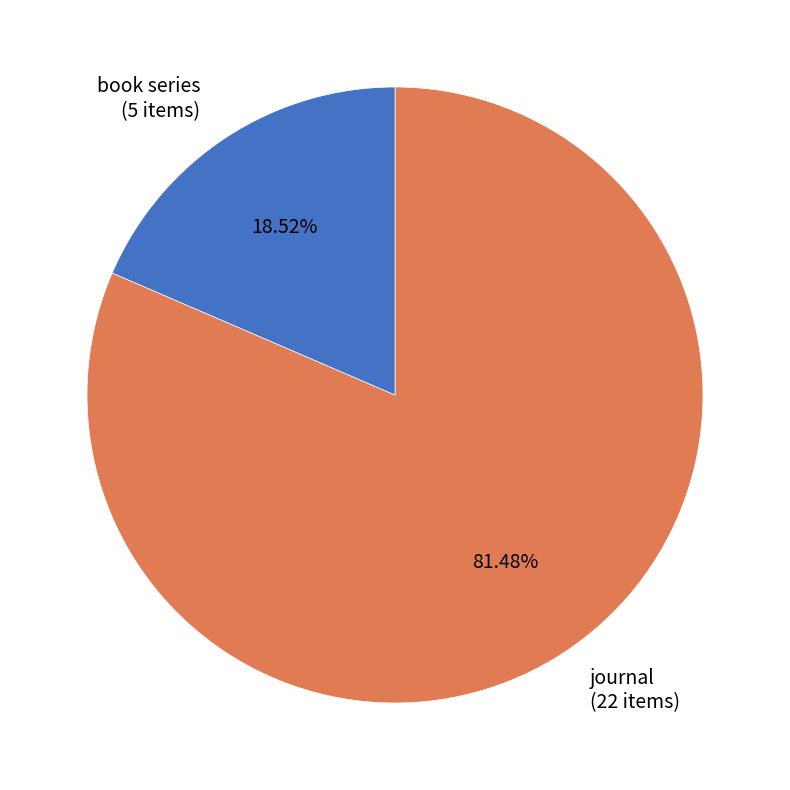

To the nearest percent, what is the difference between the largest and smallest slice percentages?

63%